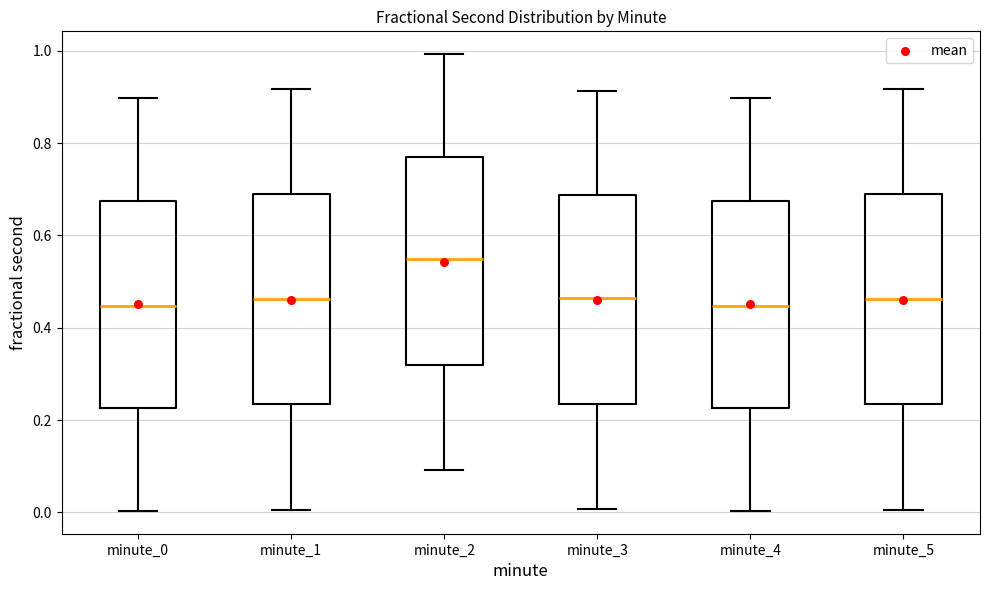

Where does the upper whisker of the box for minute_4 end on the y-axis? The values are not printed on the chart, so give them approximately, as read against the axis.

0.90